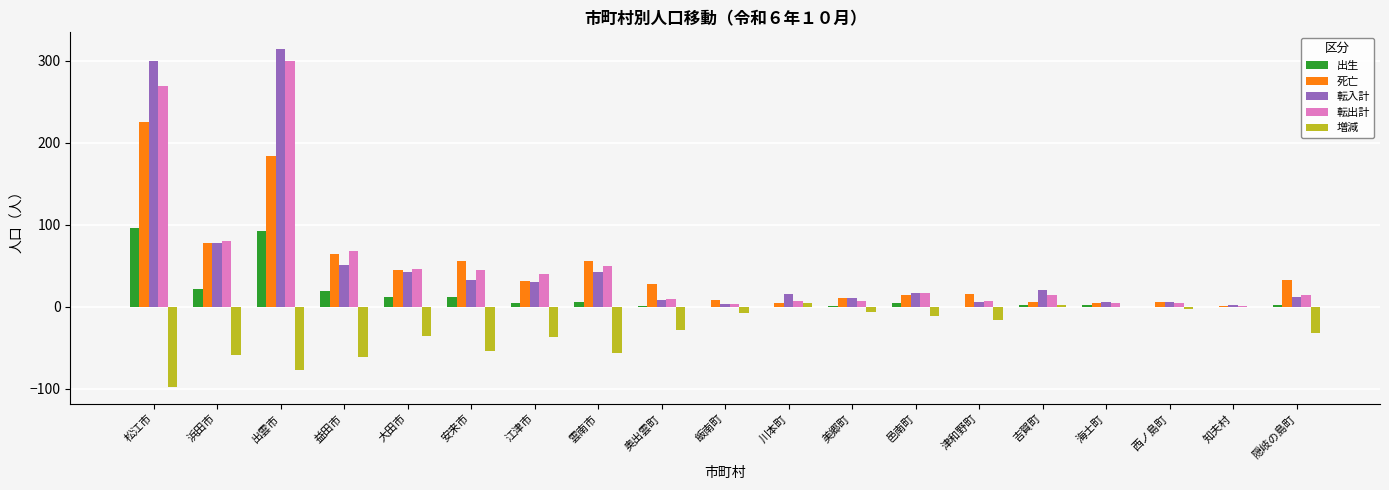

The 転出計 series shows 127 at 浜田市. True or false?

False